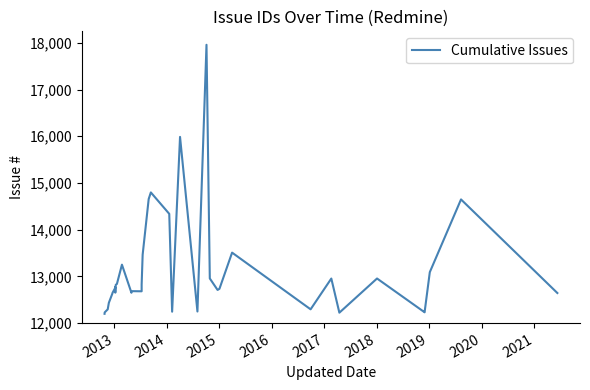

The chart shows a value of 3312 at 13. True or false?

False